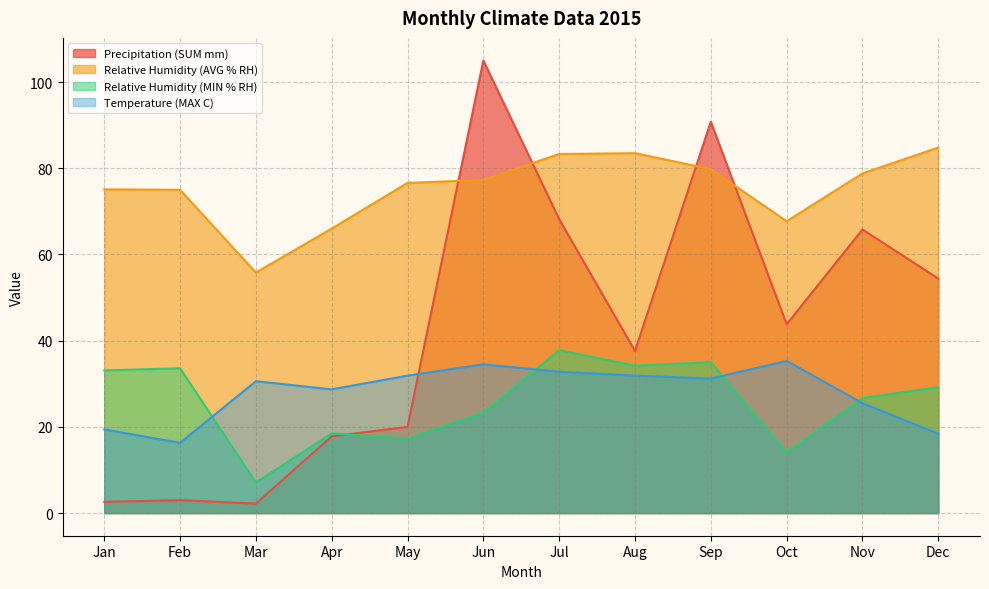

At how many categories does at least one series exceed 95?

1